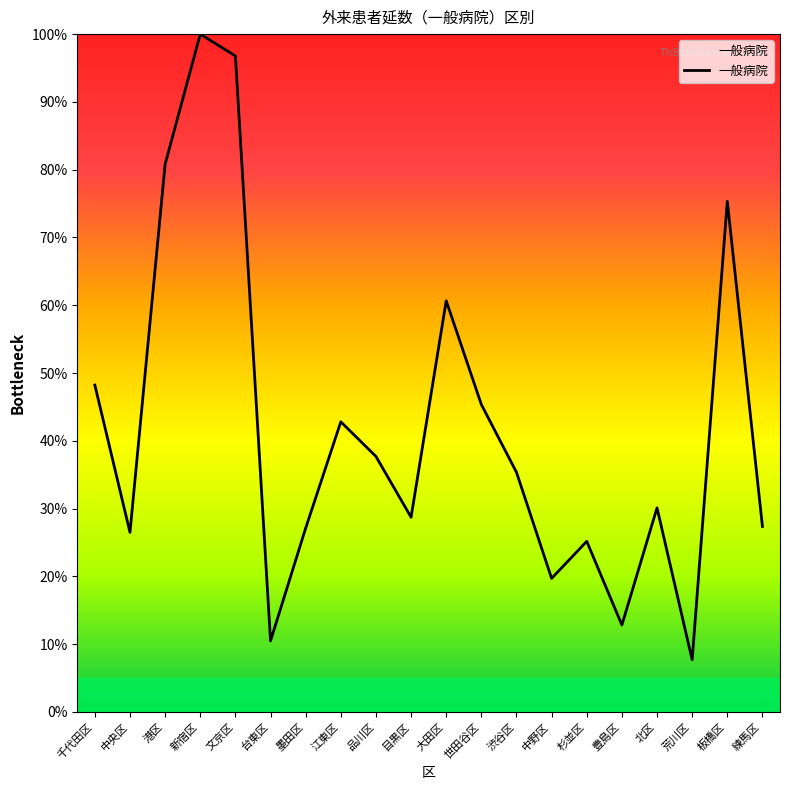

Does the chart have visible grid lines?

No